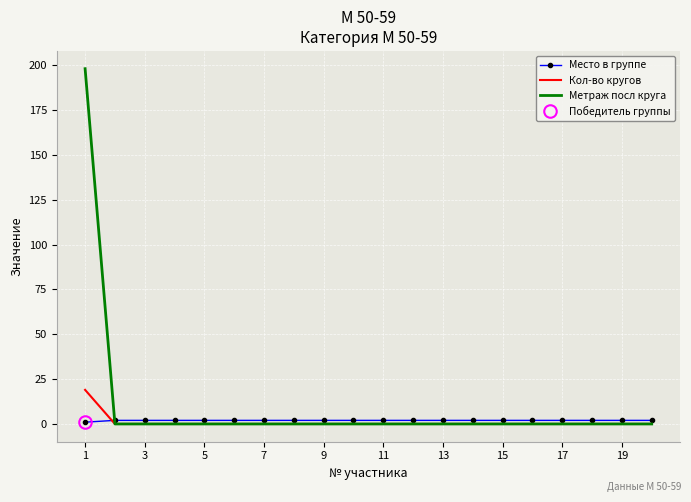

The Кол-во кругов series shows 0 at 11. True or false?

True